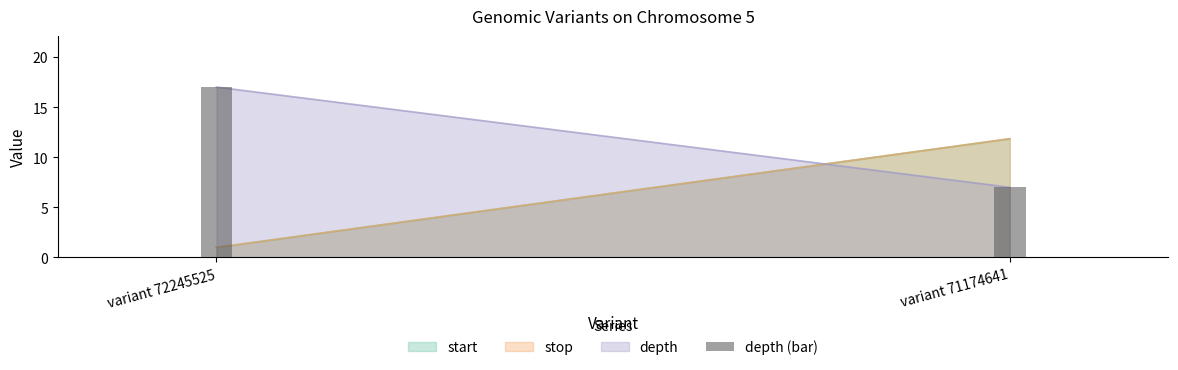

Does the chart contain stacked bars?

No